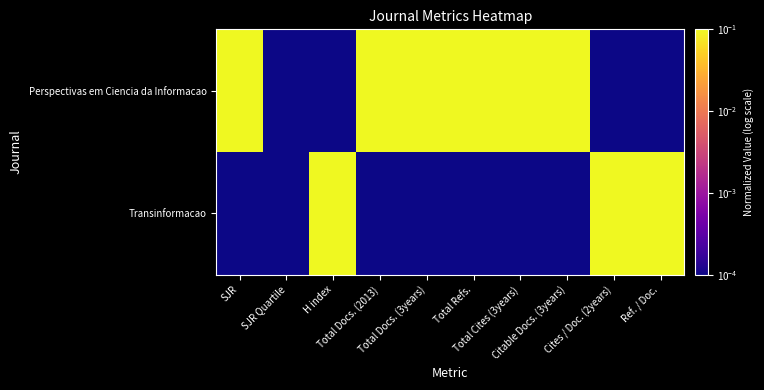

What is the greatest value displayed?

1.0